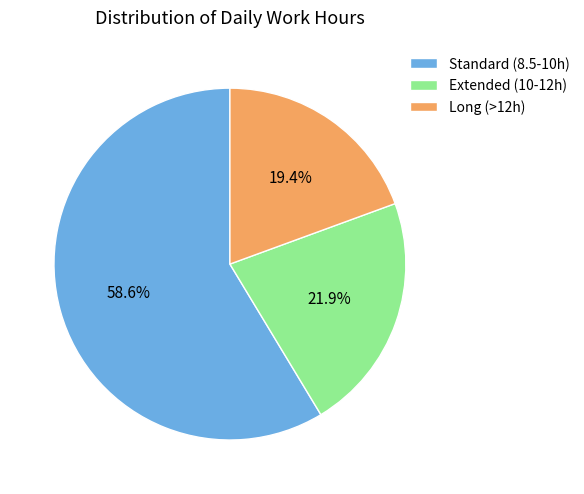

What is the largest slice in the pie chart?

Standard (8.5-10h)